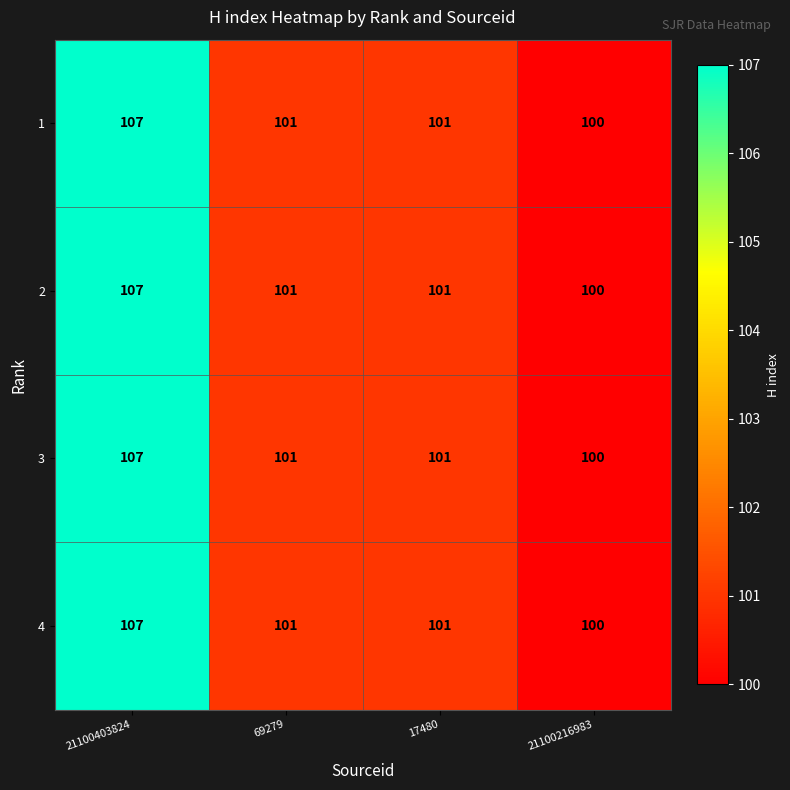

Is it true that 3 equals 68 at 69279?

False